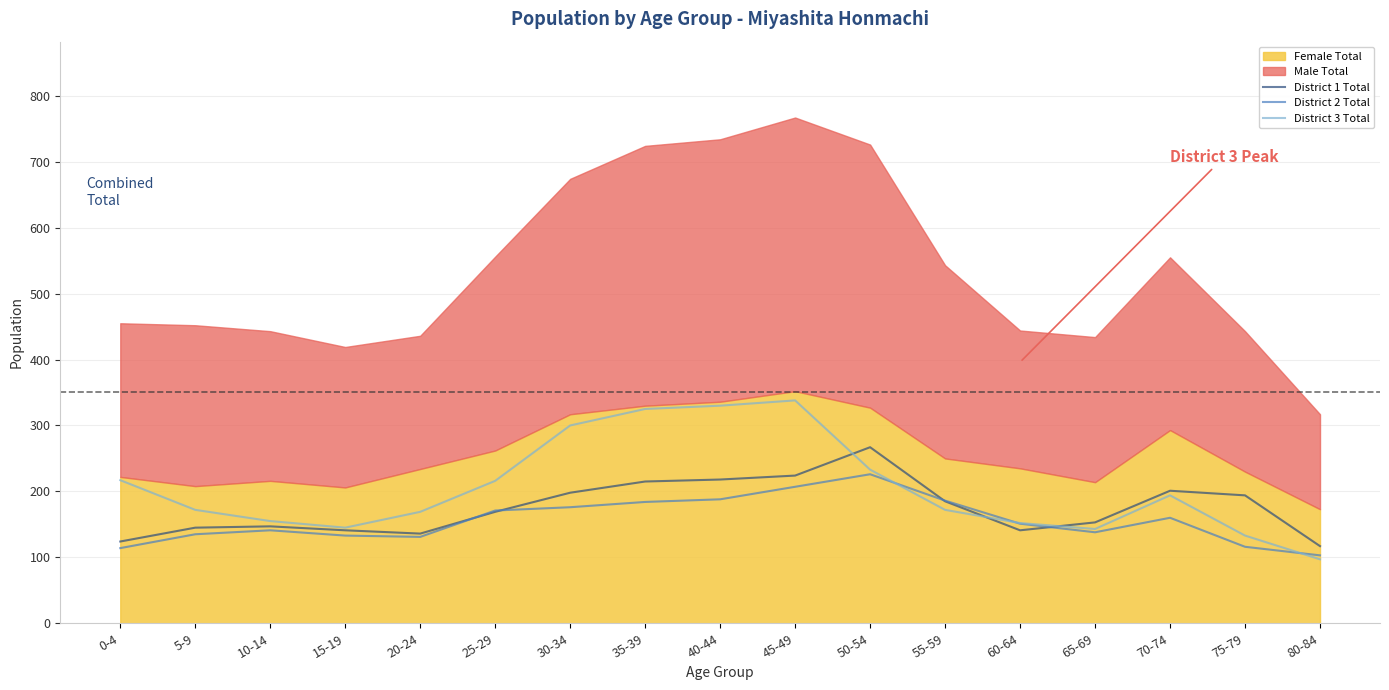

What is the label of the 11th point from the right?

30-34